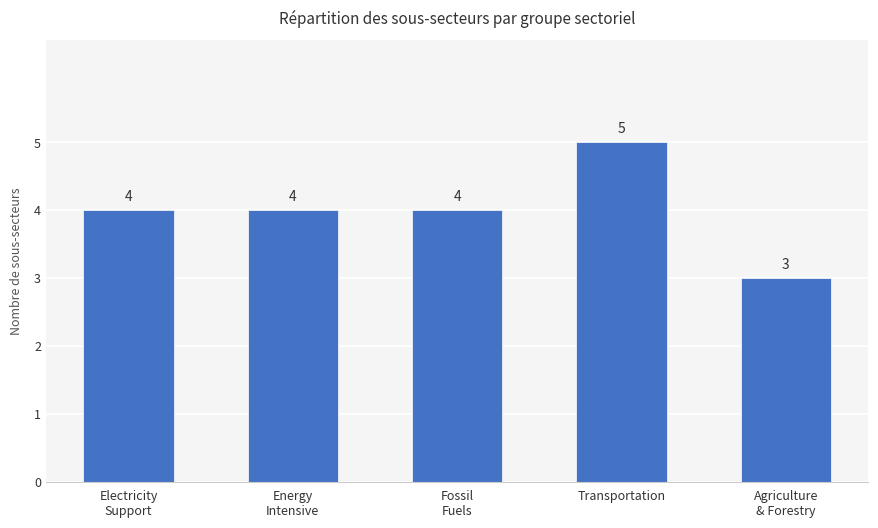

Is it true that the value at Energy
Intensive is 4?

True